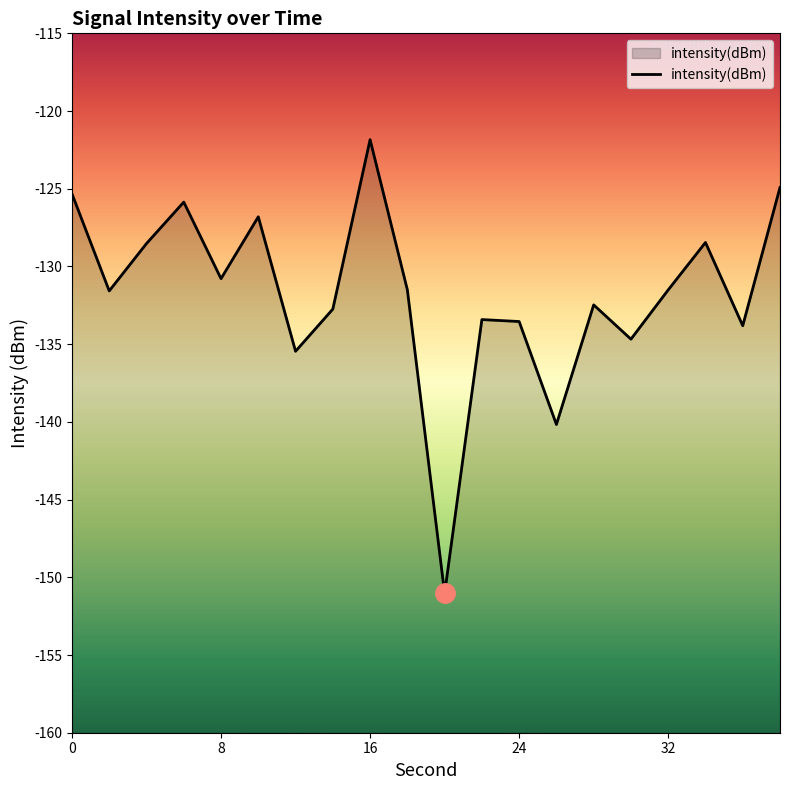

What is the greatest value displayed?

-121.8